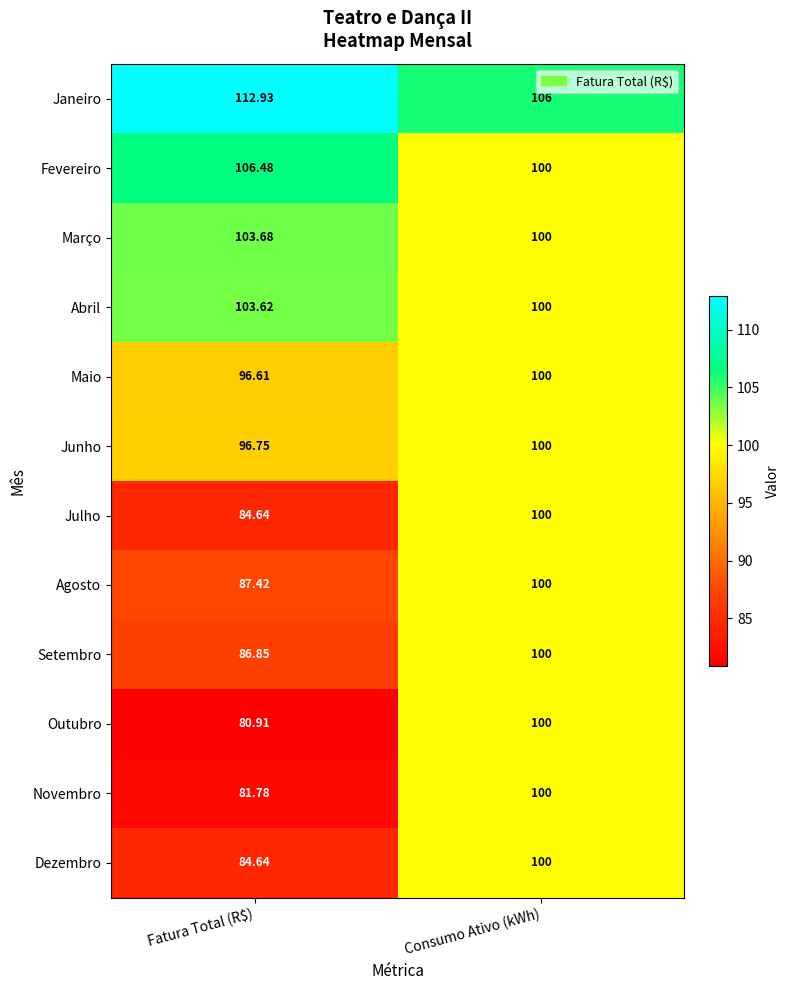

At which label is Fevereiro closest to 103?

Consumo Ativo (kWh)